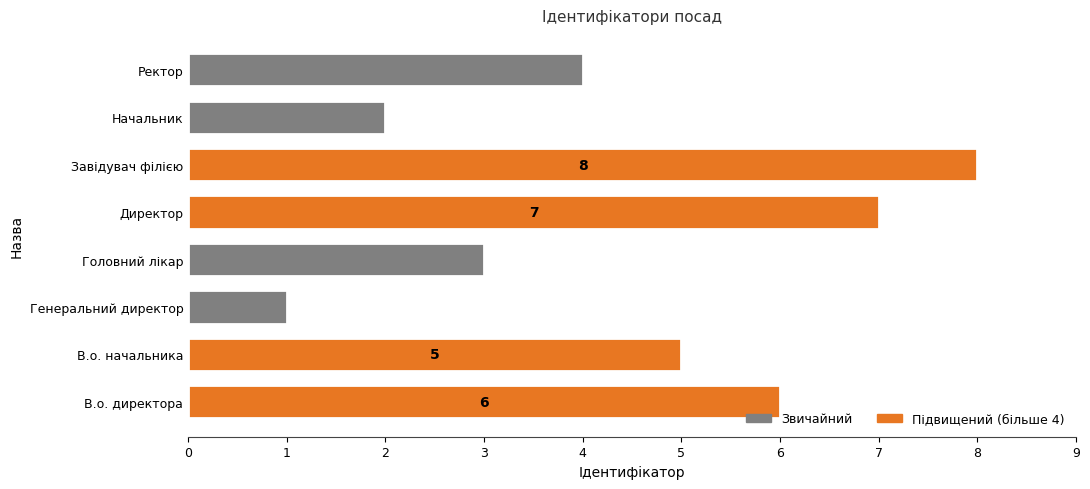

Approximately how many times larger is the value at Головний лікар compared to Директор?

0.4